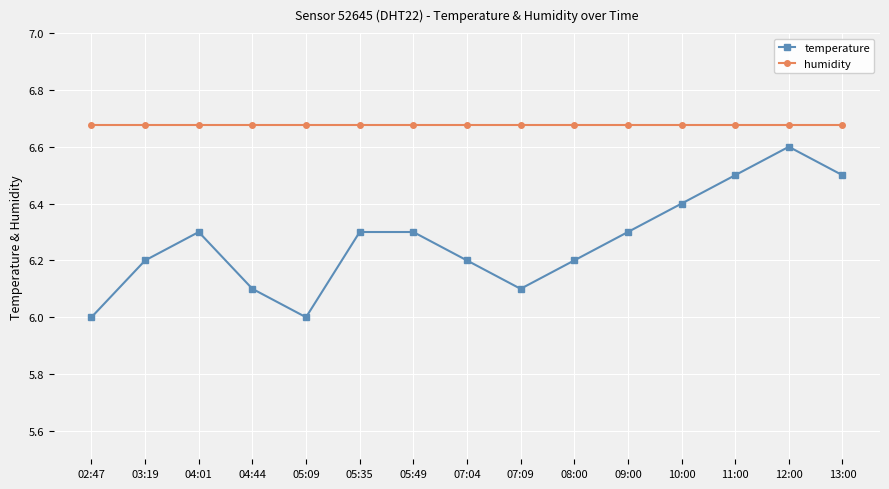

The humidity series shows 11.4 at 05:49. True or false?

False